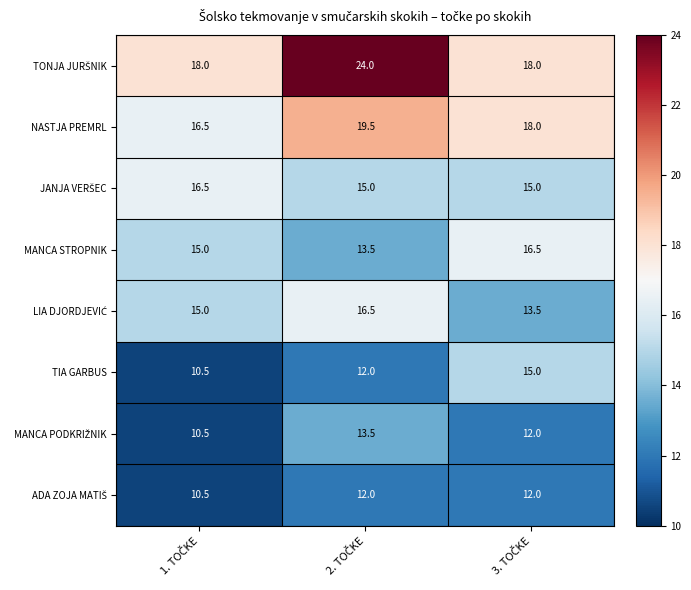

What is the average value of the TIA GARBUS series?

12.5